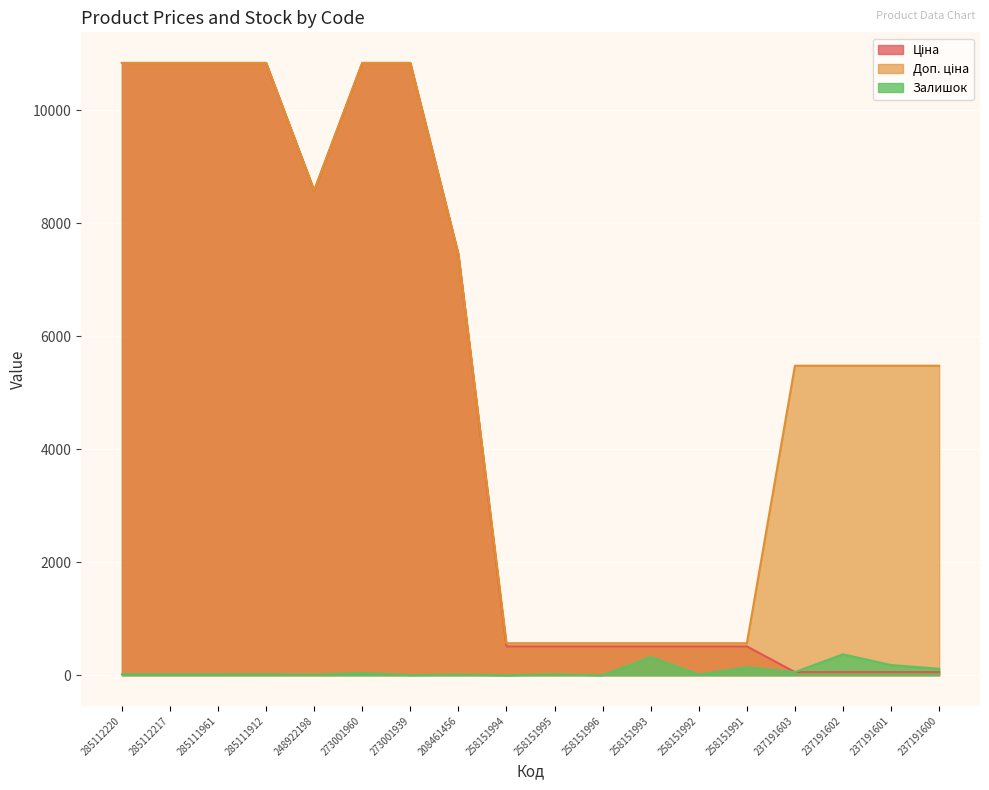

At which category does Ціна reach its first local valley?

248922198